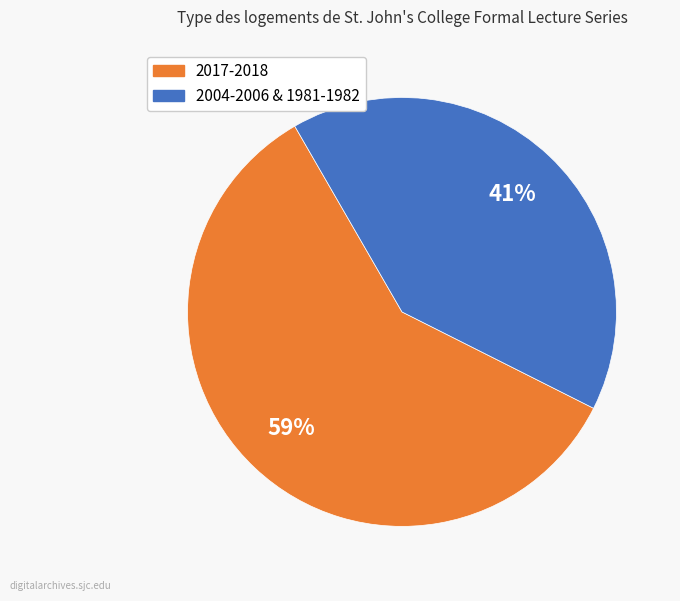

Does any single category account for the majority?

Yes